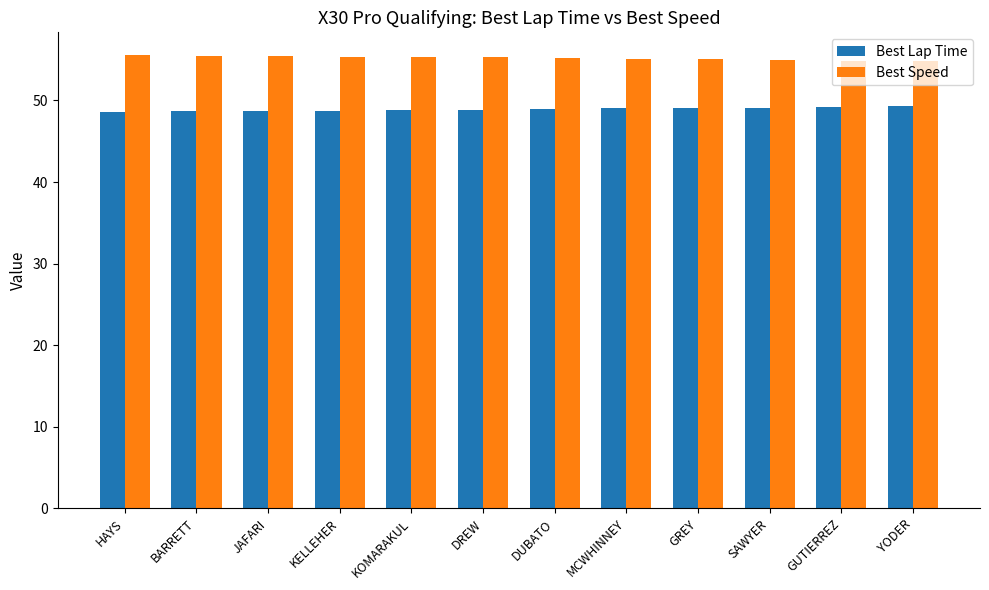

Does the chart contain stacked bars?

No